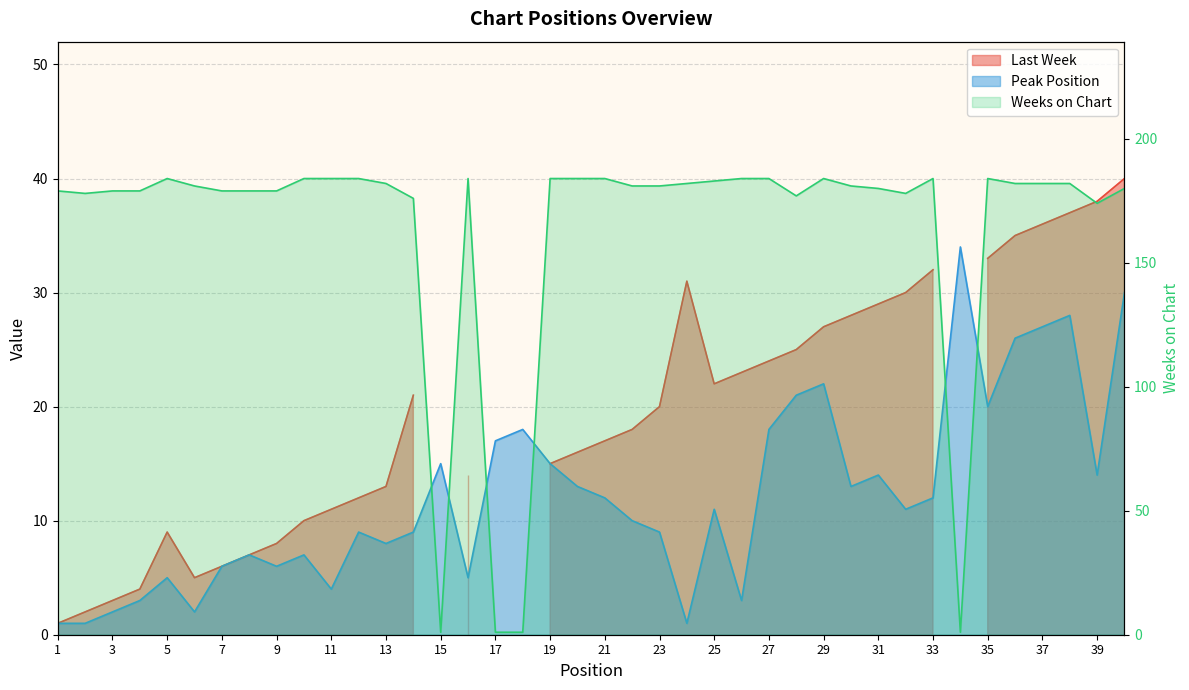

Reading right to left, what are all the values shown in this chart?

Peak Position: 40=30	39=14	38=28	37=27	36=26	35=20	34=34	33=12	32=11	31=14	30=13	29=22	28=21	27=18	26=3	25=11	24=1	23=9	22=10	21=12	20=13	19=15	18=18	17=17	16=5	15=15	14=9	13=8	12=9	11=4	10=7	9=6	8=7	7=6	6=2	5=5	4=3	3=2	2=1	1=1
Weeks on Chart: 40=180	39=174	38=182	37=182	36=182	35=184	34=1	33=184	32=178	31=180	30=181	29=184	28=177	27=184	26=184	25=183	24=182	23=181	22=181	21=184	20=184	19=184	18=1	17=1	16=184	15=1	14=176	13=182	12=184	11=184	10=184	9=179	8=179	7=179	6=181	5=184	4=179	3=179	2=178	1=179